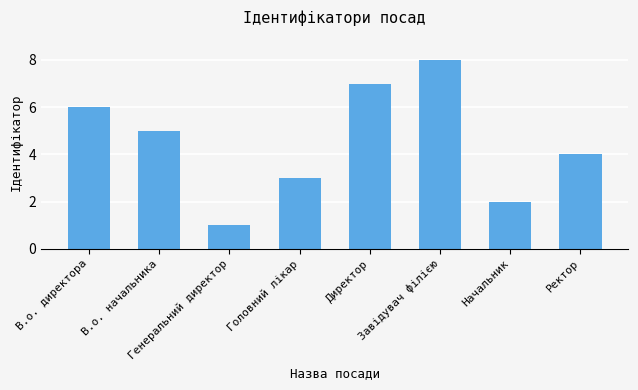

Is it true that the value at Начальник is 1?

False